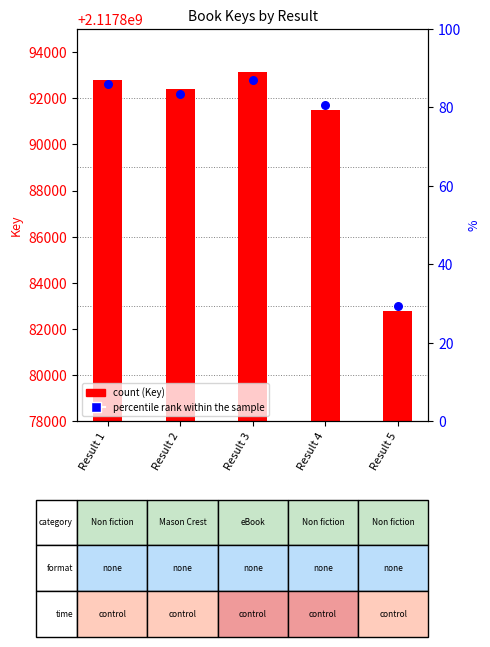

At how many categories does at least one series exceed 2117891453?

4